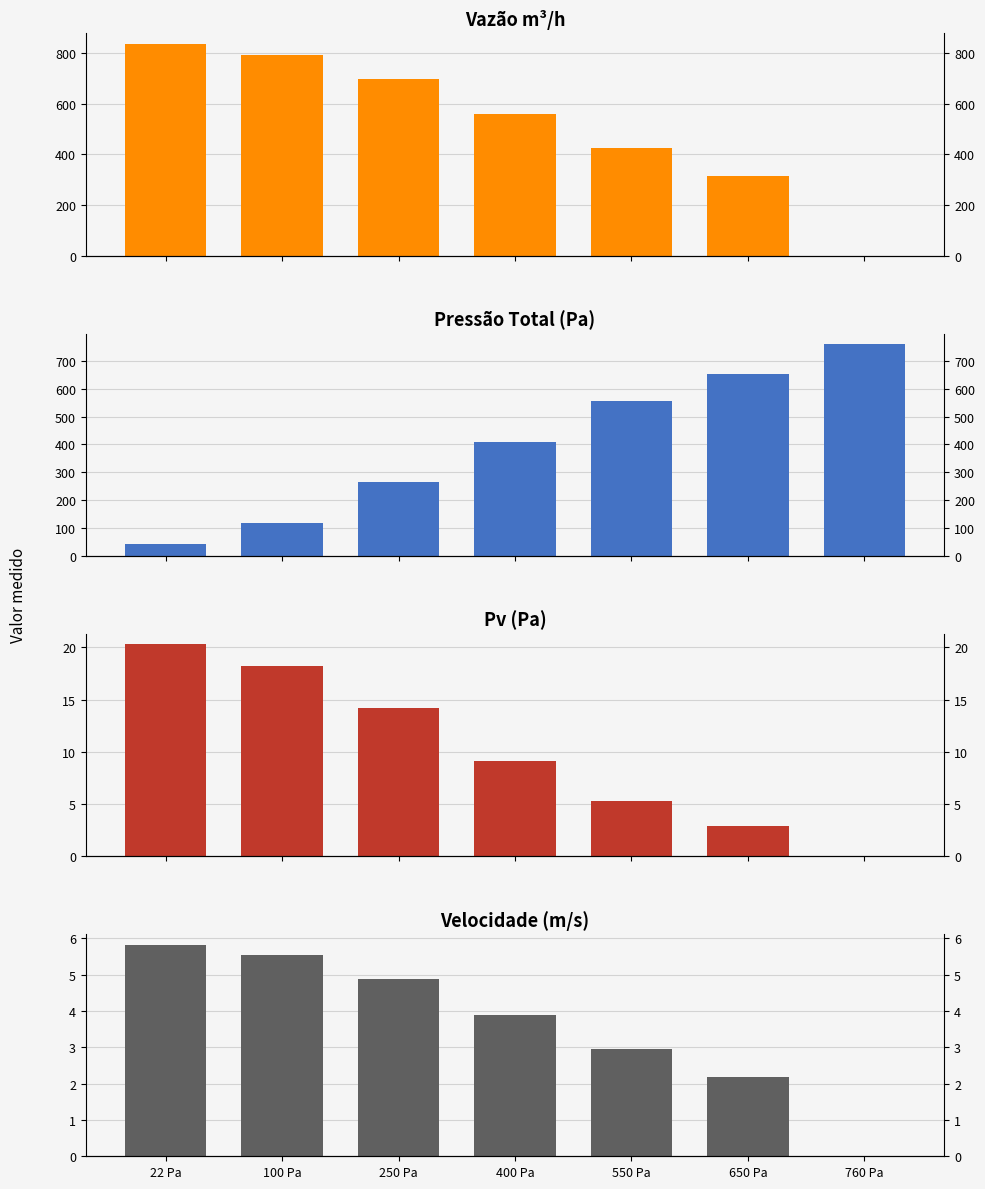

Between 22 Pa and 250 Pa, which series saw the biggest shift?

Pressao_total_Pa